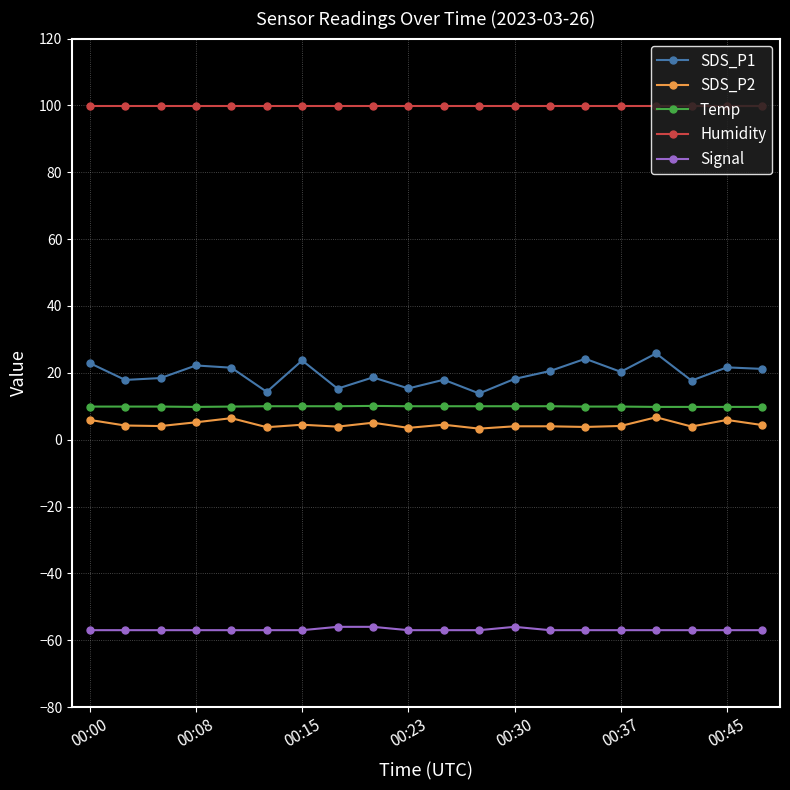

What is the sum of all Humidity values?

1998.0